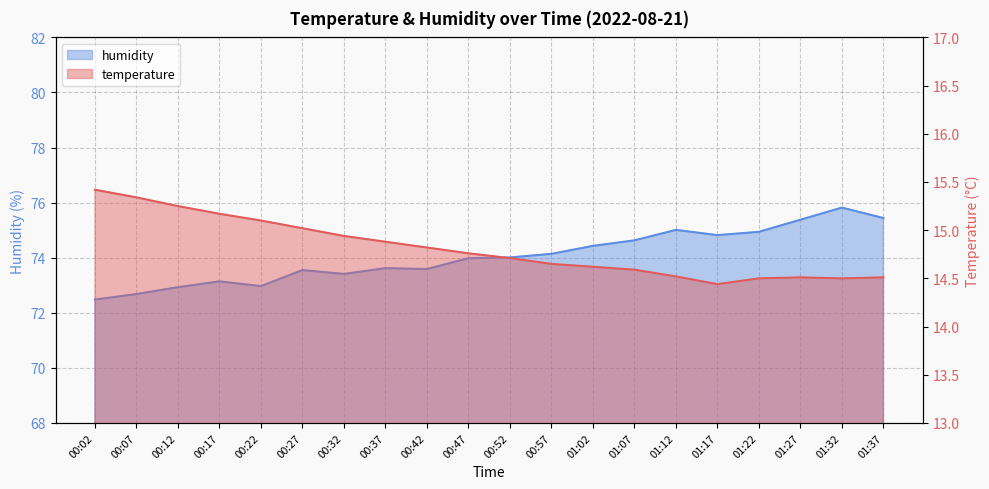

Count the number of categories in the chart.

20